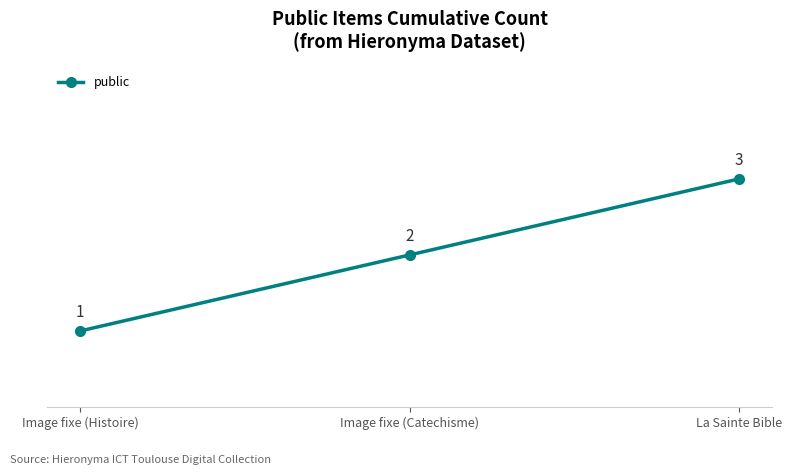

What is the sum of the values at Image fixe (Histoire) and Image fixe (Catechisme)?

3